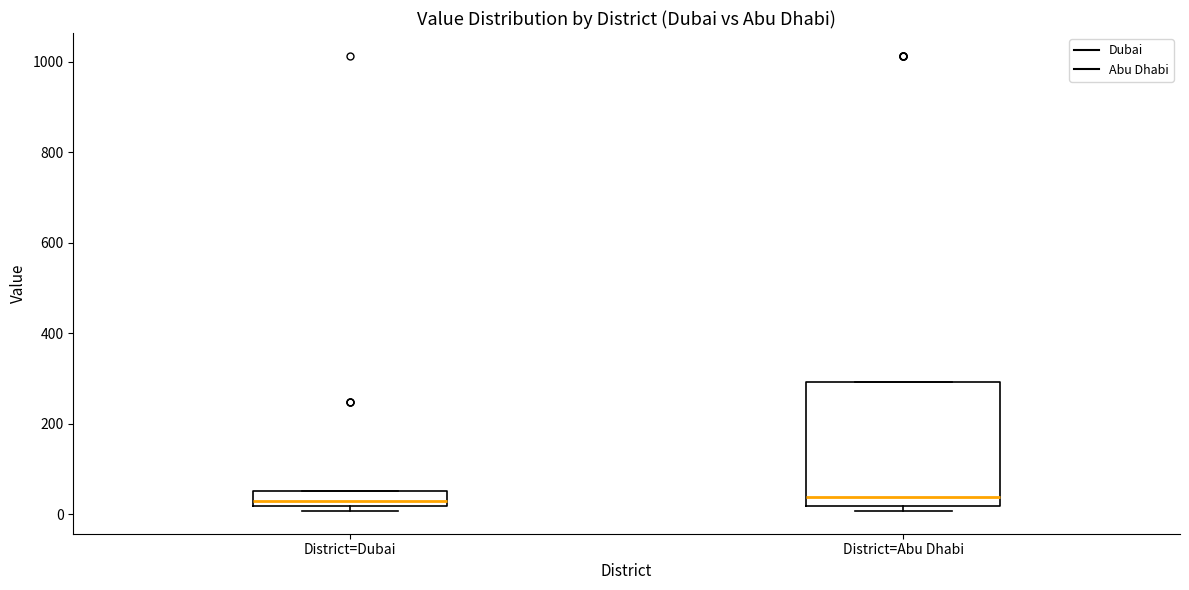

Where is the upper edge of the box for District=Abu Dhabi on the y-axis? The values are not printed on the chart, so give them approximately, as read against the axis.

300